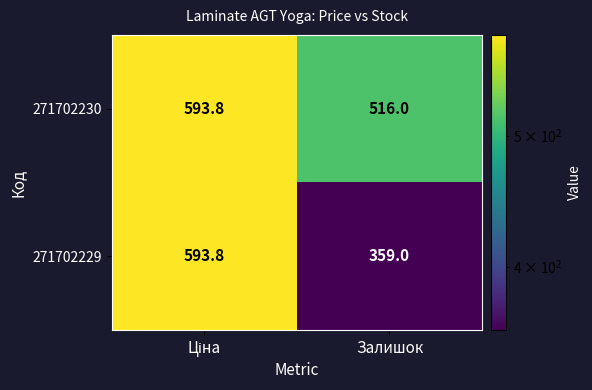

Where is 271702230 nearest to the value 554?

Залишок